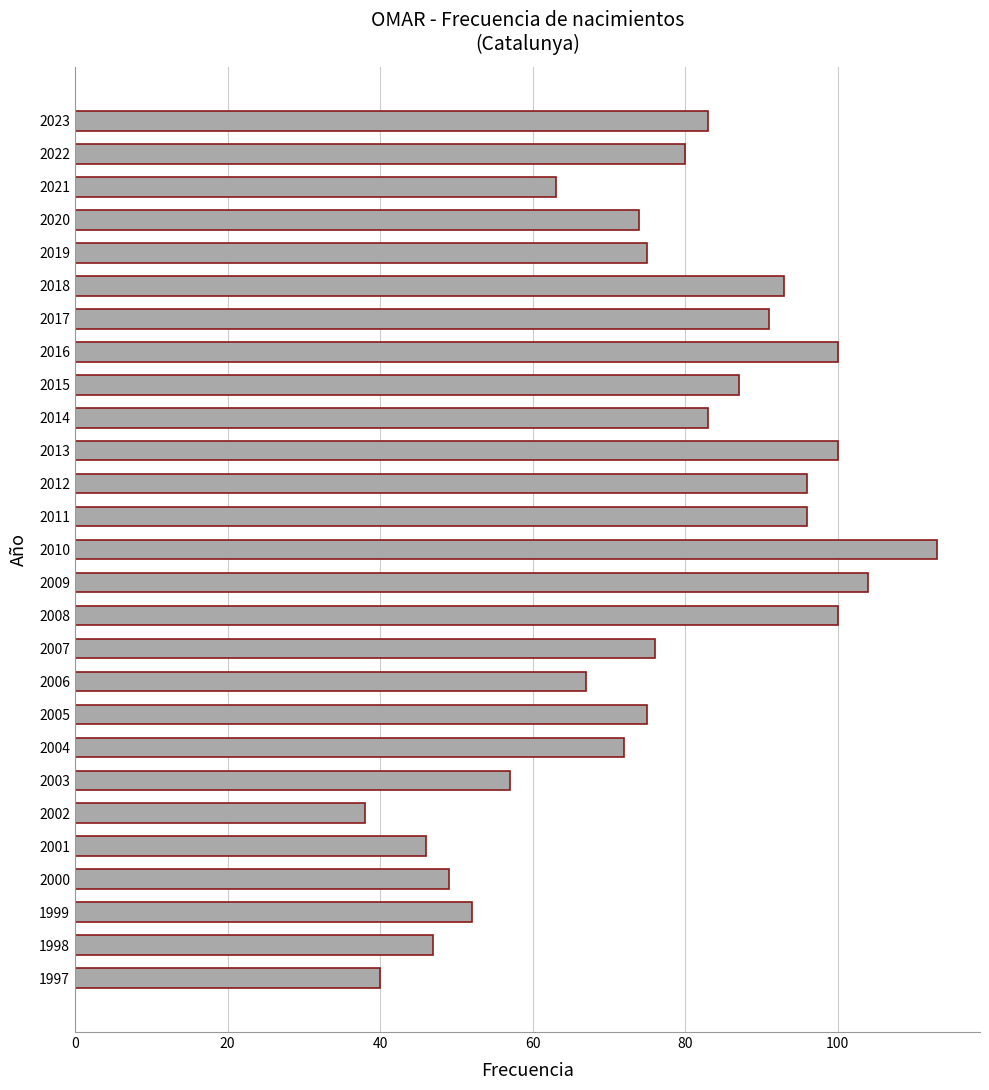

Which has a higher value, 2023 or 1999?

2023